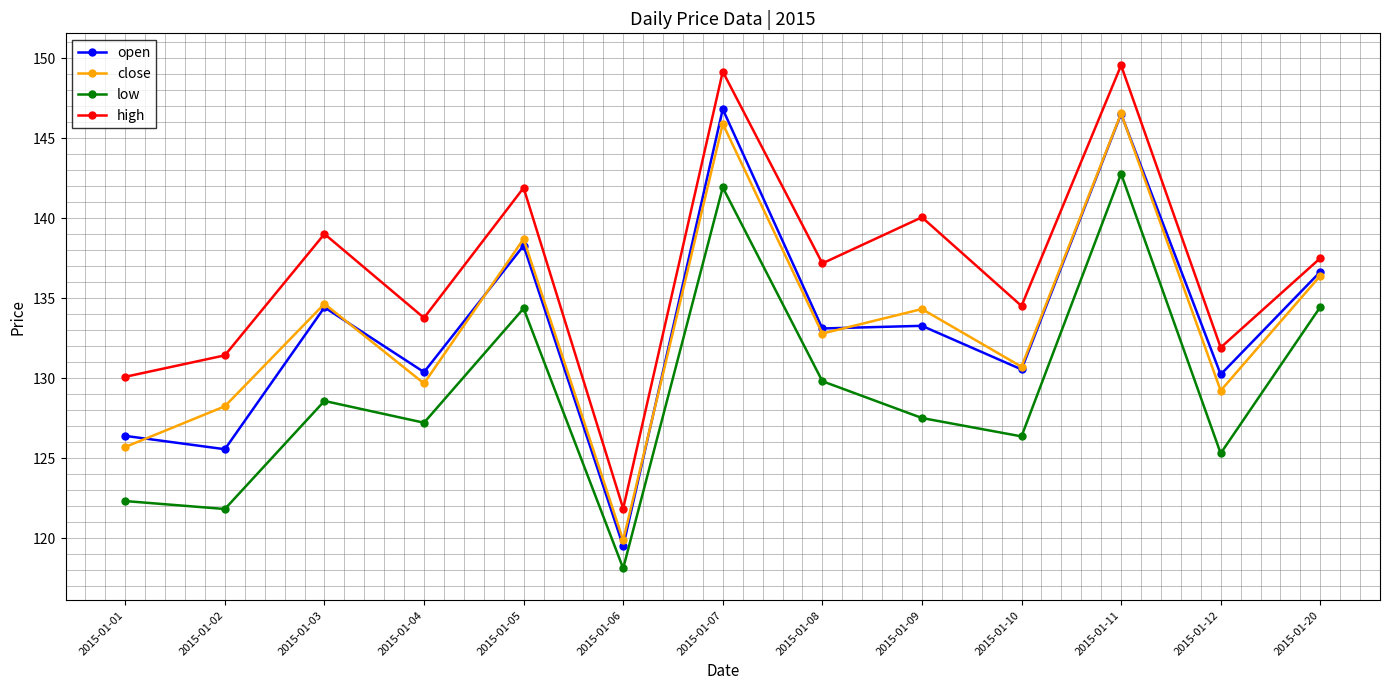

Which series changed the most between 2015-01-11 and 2015-01-20?

high